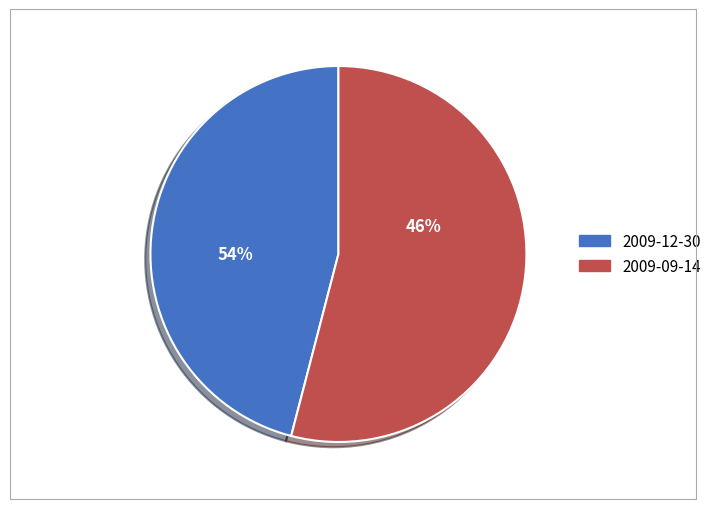

To the nearest percent, what is the difference between the largest and smallest slice percentages?

8%